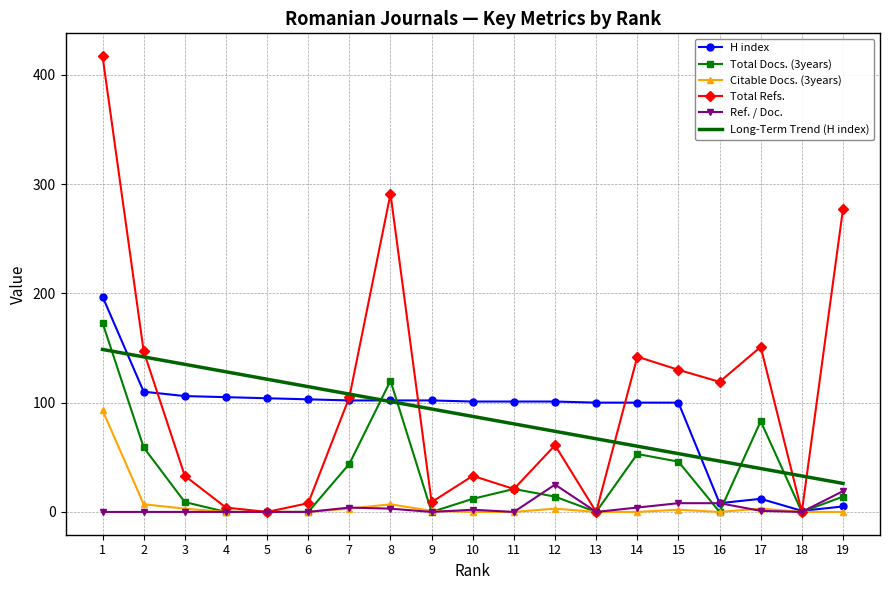

Rank the series by their maximum value, from highest to lowest.

Total Refs., H index, Total Docs. (3years), Long-Term Trend (H index), Citable Docs. (3years), Ref. / Doc.